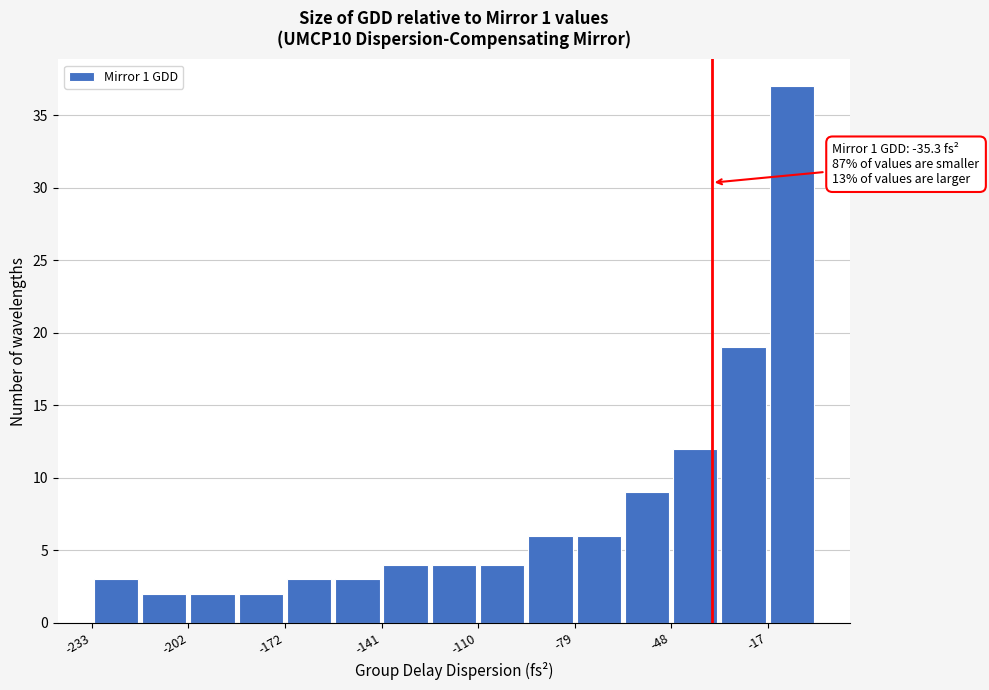

Read against the x-axis, roughly where is the centre of the tallest bar?

-10